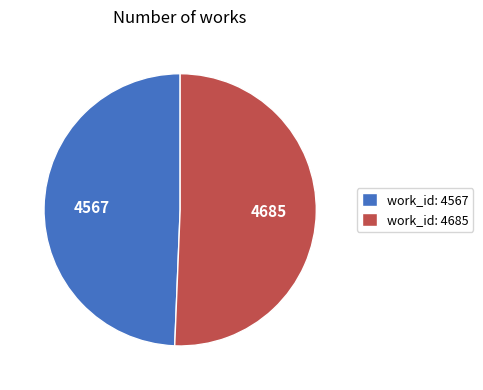

What is the ratio of the value at work_id: 4685 to the value at work_id: 4567?

1.0